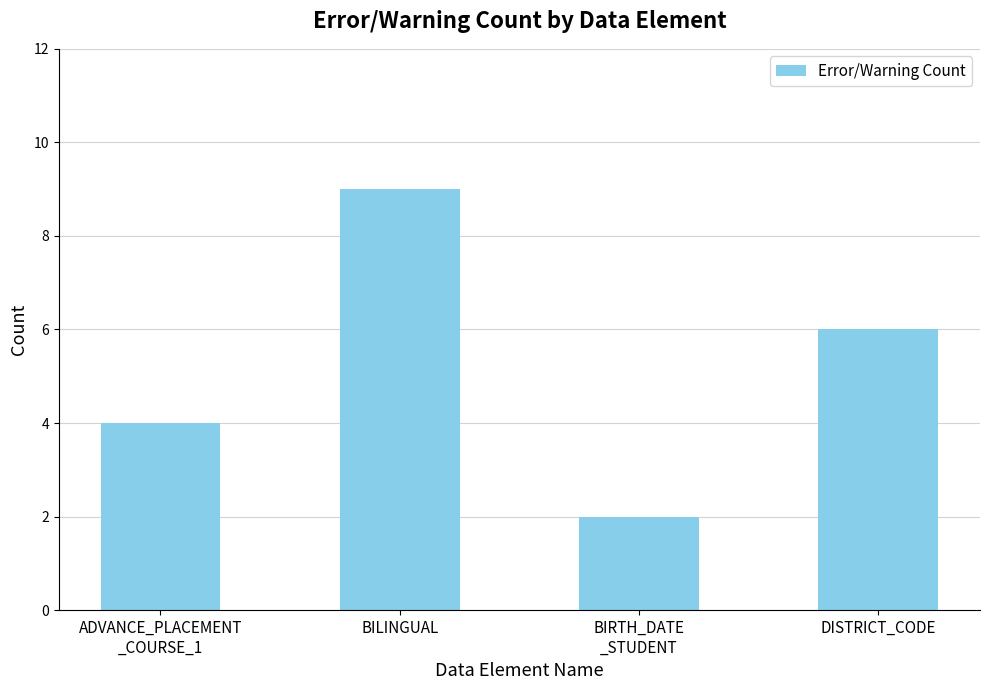

What is the value of the 4th bar from the left?

6